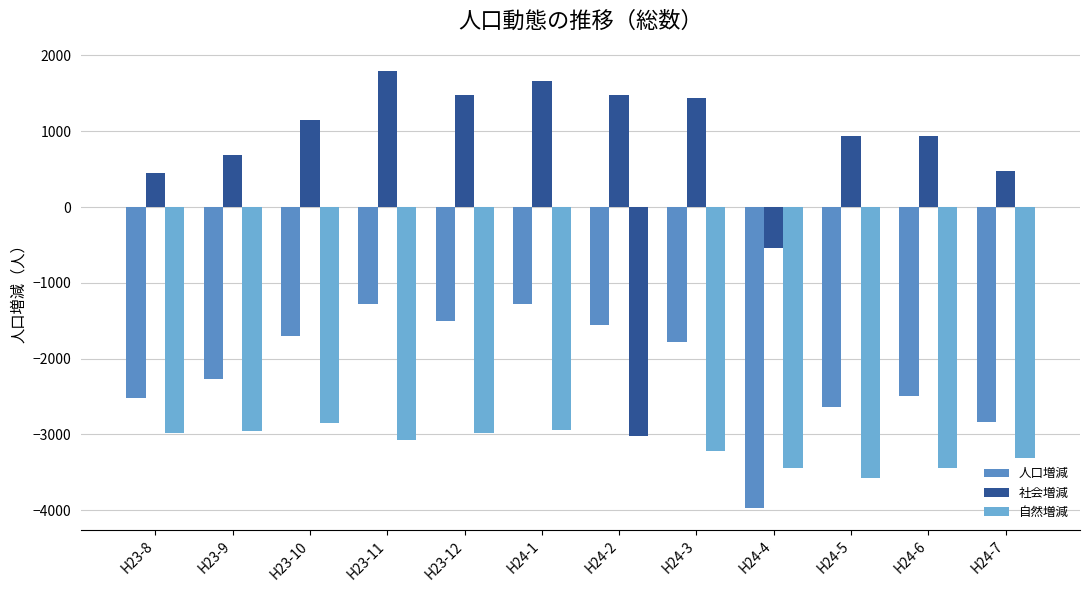

What is the sum of the 自然増減 values at H23-9 and H23-12?

-5941